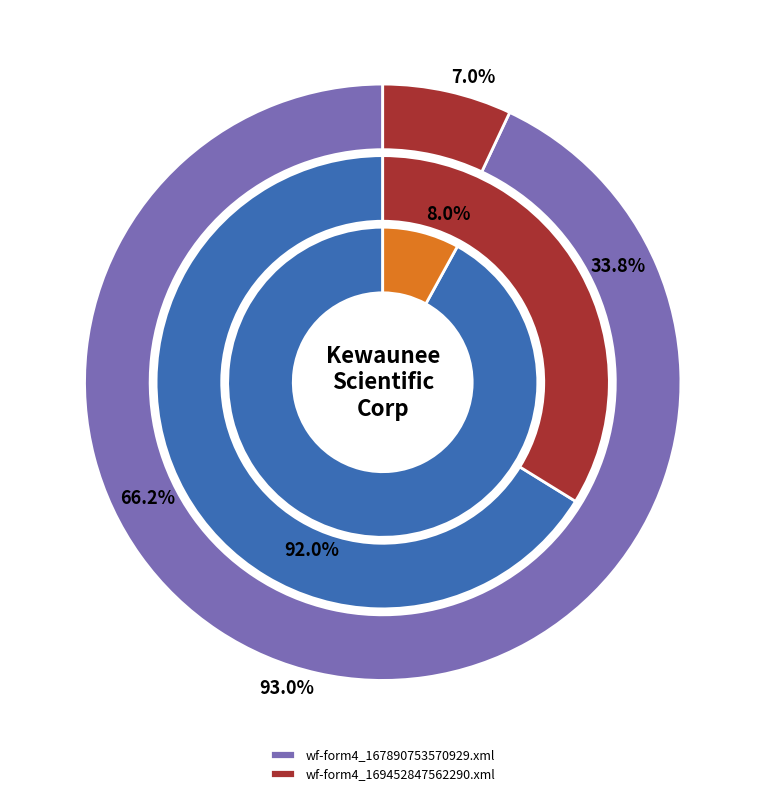

What is the spread (max minus min) of values at wf-form4_167890753570929.xml?

238300.3